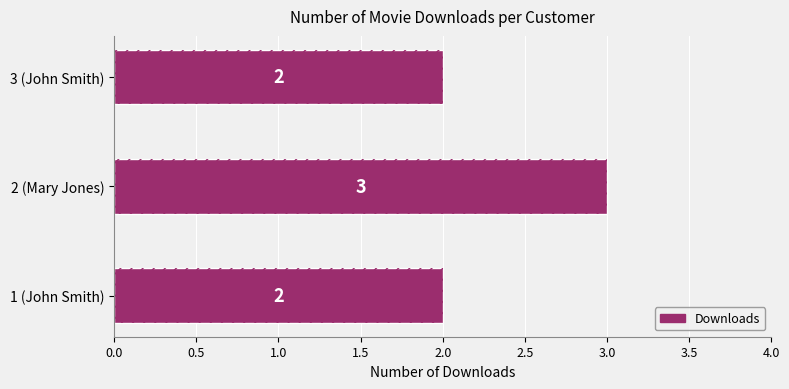

The chart shows a value of 1 at 2 (Mary Jones). True or false?

False